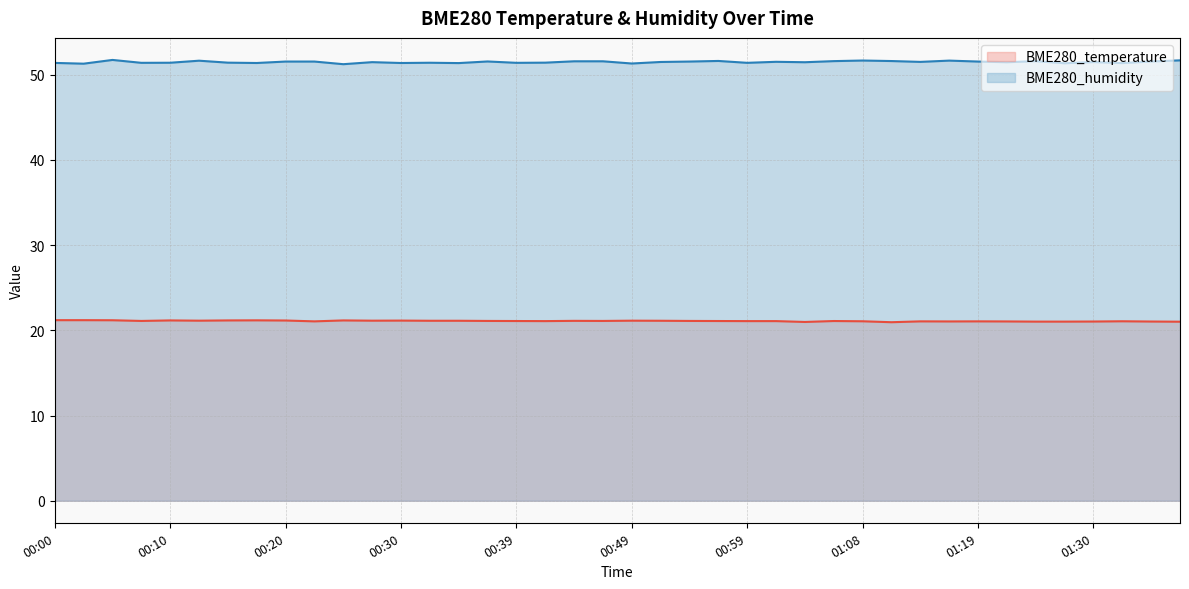

What is the difference between the highest and lowest values at 00:59?

30.3